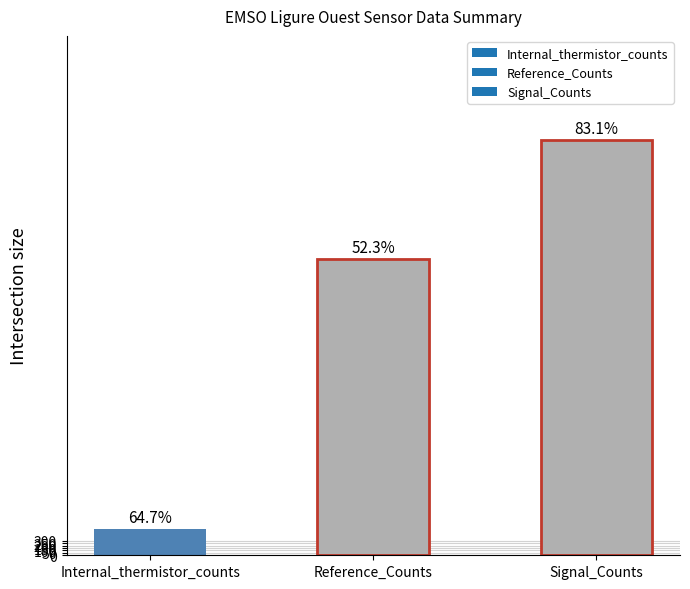

How many bars are there in total?

3